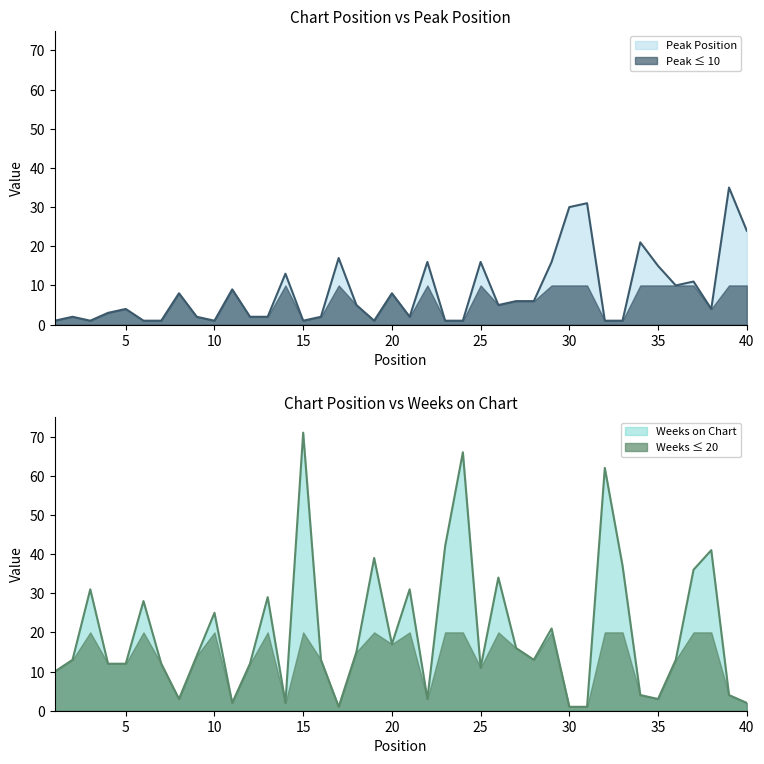

What is the sum of the Weeks on Chart values at 15 and 28?

84